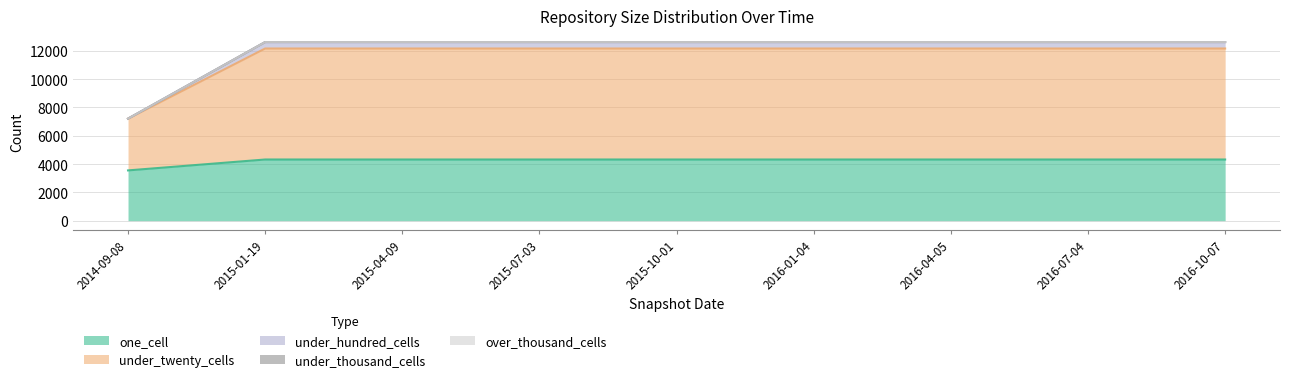

True or false: under_twenty_cells and under_hundred_cells intersect in this chart.

False